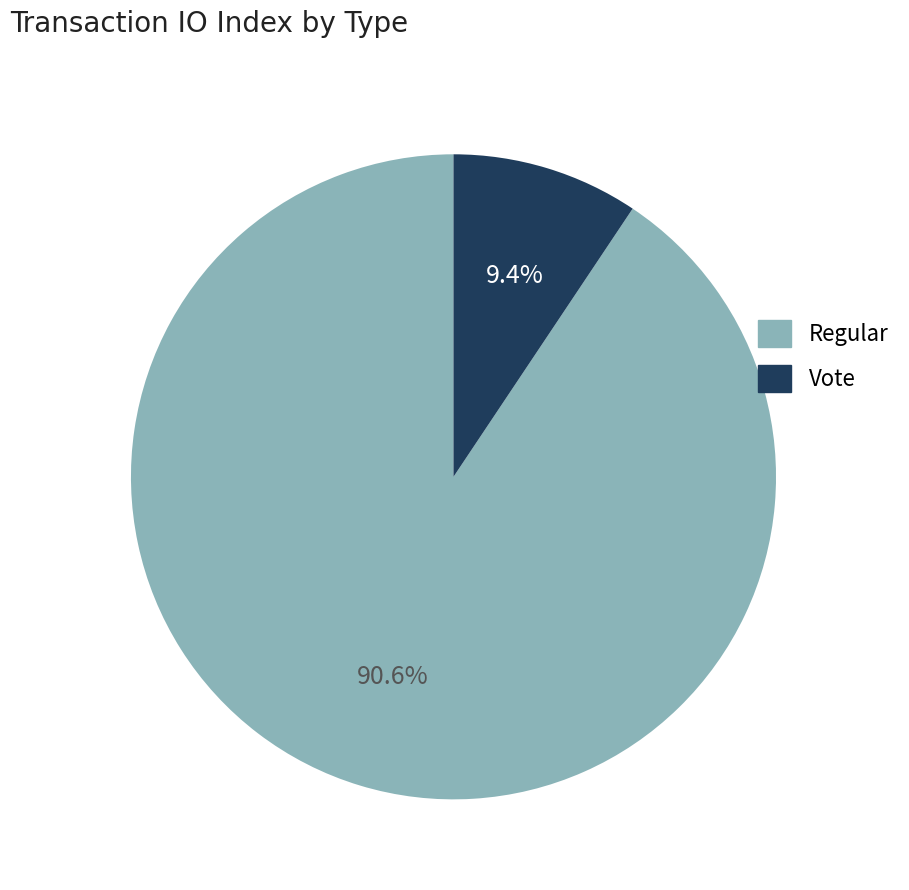

To the nearest percent, what is the average slice percentage?

50%